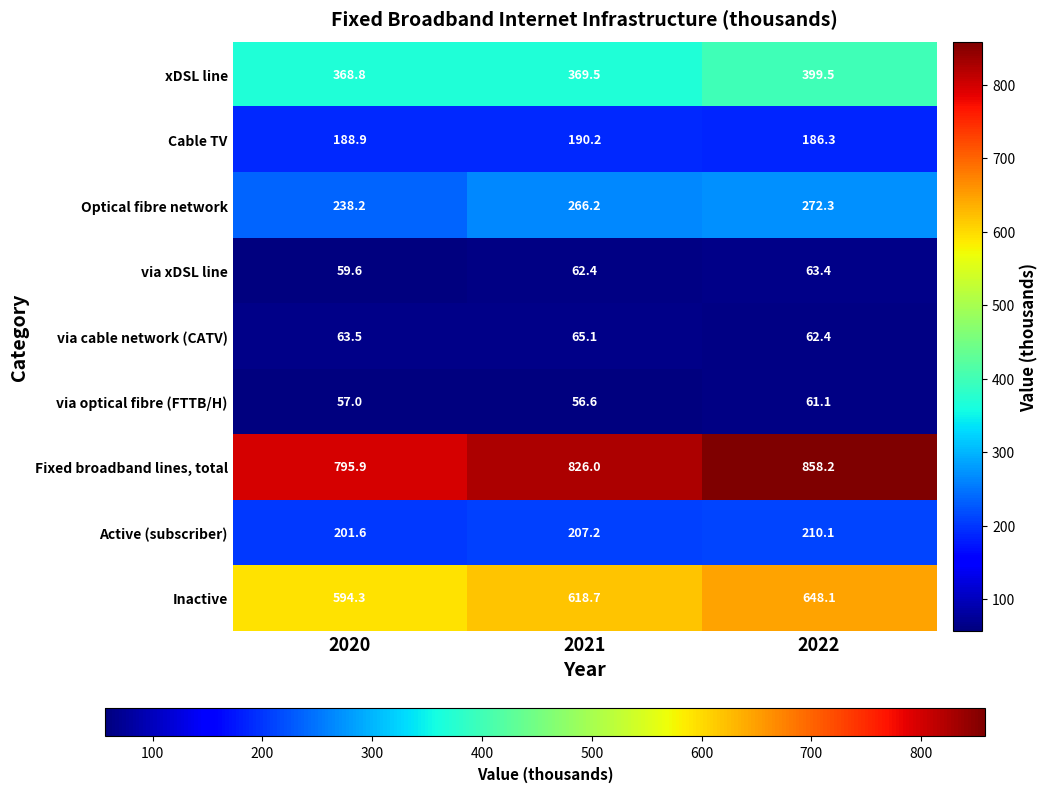

Which series changed the most between 2020 and 2022?

Fixed broadband lines, total